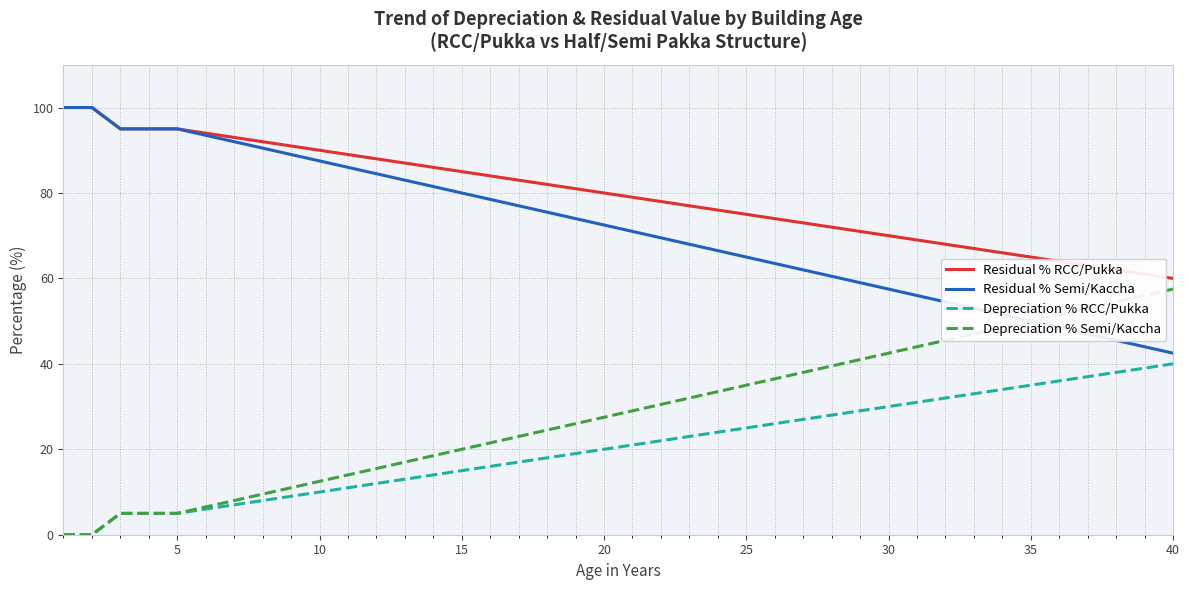

True or false: Residual % RCC/Pukka and Depreciation % RCC/Pukka cross at least once.

False